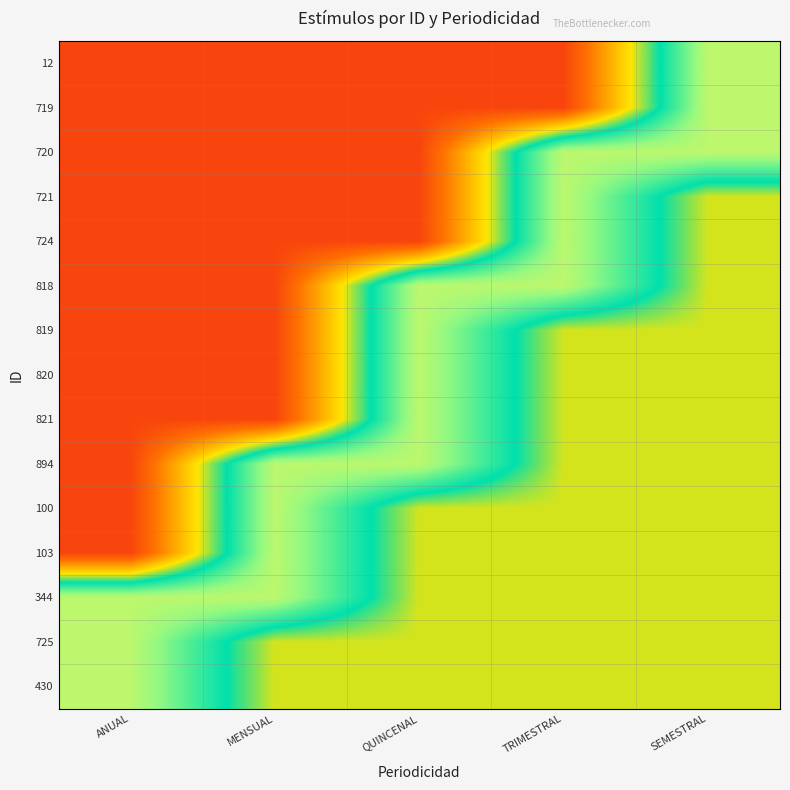

Reading left to right, list all the values displayed in this chart.

12: ANUAL=0.1	MENSUAL=0.1	QUINCENAL=0.1	TRIMESTRAL=0.1	SEMESTRAL=0.7
719: ANUAL=0.1	MENSUAL=0.1	QUINCENAL=0.1	TRIMESTRAL=0.1	SEMESTRAL=0.7
720: ANUAL=0.1	MENSUAL=0.1	QUINCENAL=0.1	TRIMESTRAL=0.7	SEMESTRAL=0.7
721: ANUAL=0.1	MENSUAL=0.1	QUINCENAL=0.1	TRIMESTRAL=0.7	SEMESTRAL=0.4
724: ANUAL=0.1	MENSUAL=0.1	QUINCENAL=0.1	TRIMESTRAL=0.7	SEMESTRAL=0.4
818: ANUAL=0.1	MENSUAL=0.1	QUINCENAL=0.7	TRIMESTRAL=0.7	SEMESTRAL=0.4
819: ANUAL=0.1	MENSUAL=0.1	QUINCENAL=0.7	TRIMESTRAL=0.4	SEMESTRAL=0.4
820: ANUAL=0.1	MENSUAL=0.1	QUINCENAL=0.7	TRIMESTRAL=0.4	SEMESTRAL=0.4
821: ANUAL=0.1	MENSUAL=0.1	QUINCENAL=0.7	TRIMESTRAL=0.4	SEMESTRAL=0.4
894: ANUAL=0.1	MENSUAL=0.7	QUINCENAL=0.7	TRIMESTRAL=0.4	SEMESTRAL=0.4
100: ANUAL=0.1	MENSUAL=0.7	QUINCENAL=0.4	TRIMESTRAL=0.4	SEMESTRAL=0.4
103: ANUAL=0.1	MENSUAL=0.7	QUINCENAL=0.4	TRIMESTRAL=0.4	SEMESTRAL=0.4
344: ANUAL=0.7	MENSUAL=0.7	QUINCENAL=0.4	TRIMESTRAL=0.4	SEMESTRAL=0.4
725: ANUAL=0.7	MENSUAL=0.4	QUINCENAL=0.4	TRIMESTRAL=0.4	SEMESTRAL=0.4
430: ANUAL=0.7	MENSUAL=0.4	QUINCENAL=0.4	TRIMESTRAL=0.4	SEMESTRAL=0.4